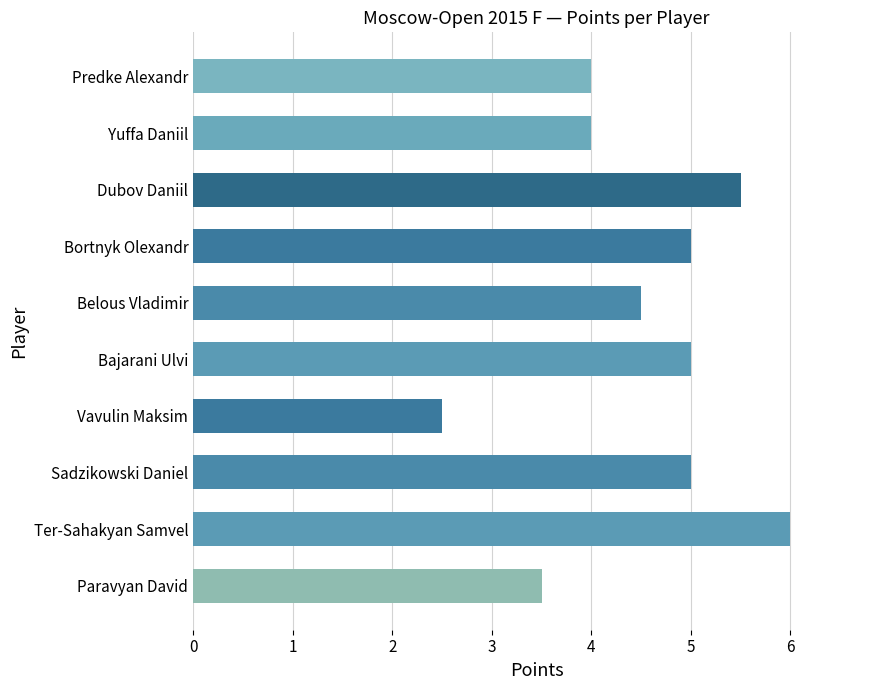

Reading bottom to top, transcribe all the data shown in this chart.

Paravyan David=3.5	Ter-Sahakyan Samvel=6.0	Sadzikowski Daniel=5.0	Vavulin Maksim=2.5	Bajarani Ulvi=5.0	Belous Vladimir=4.5	Bortnyk Olexandr=5.0	Dubov Daniil=5.5	Yuffa Daniil=4.0	Predke Alexandr=4.0